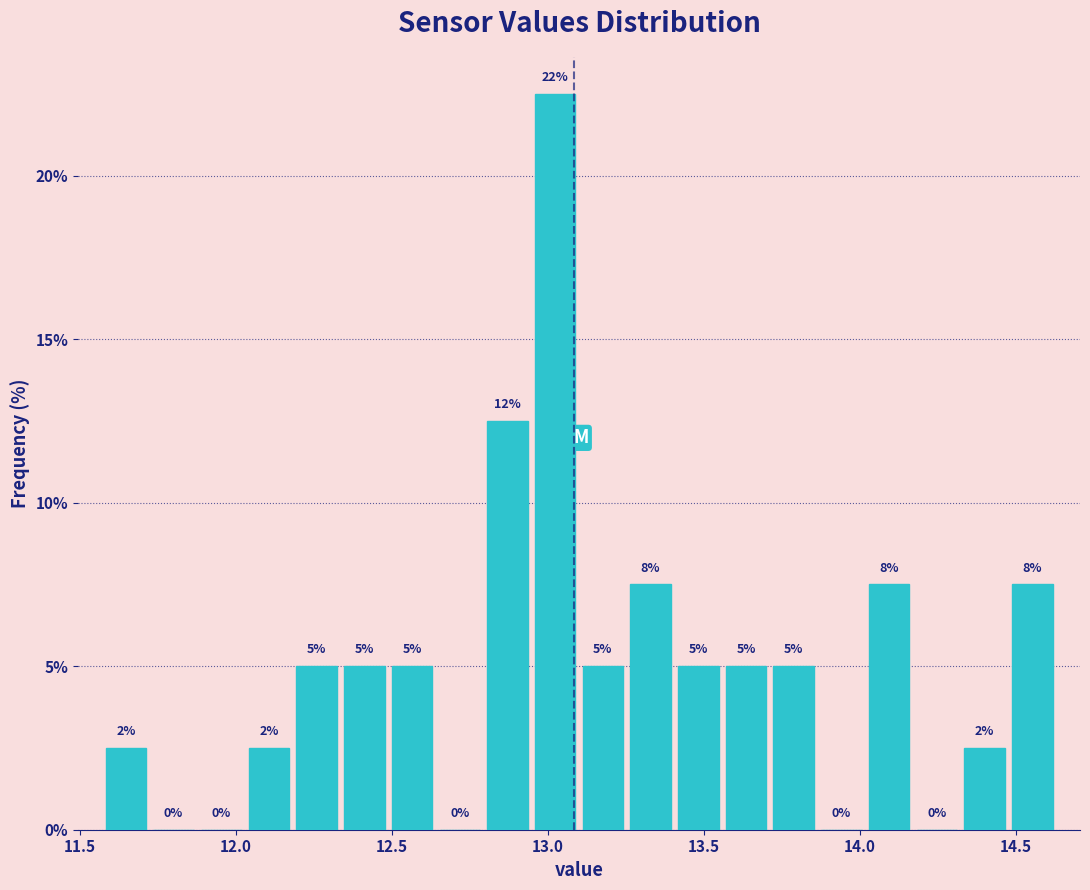

Read against the x-axis, roughly where is the centre of the tallest bar?

13.00